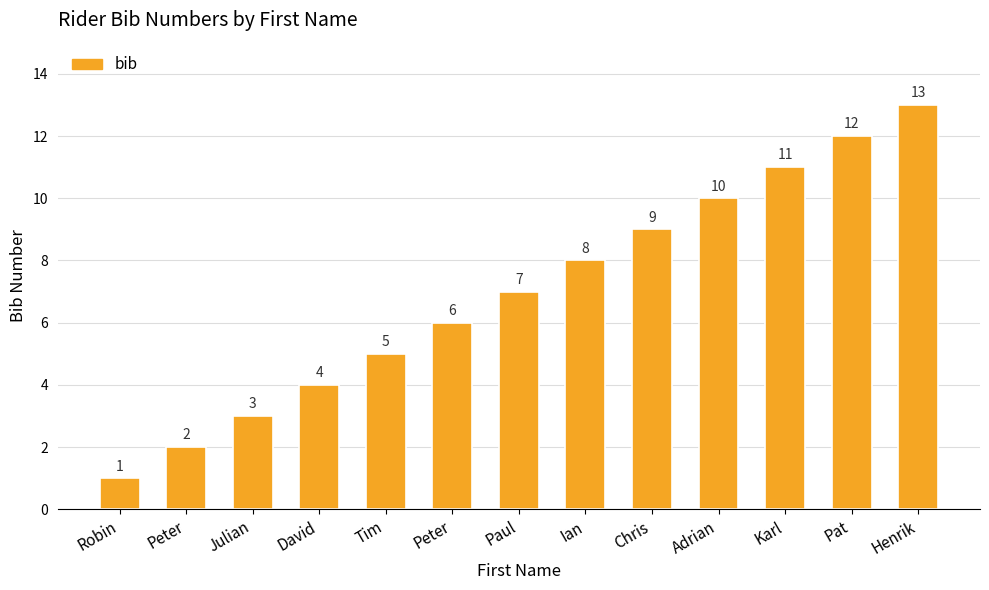

What is the minimum value shown in the chart?

1